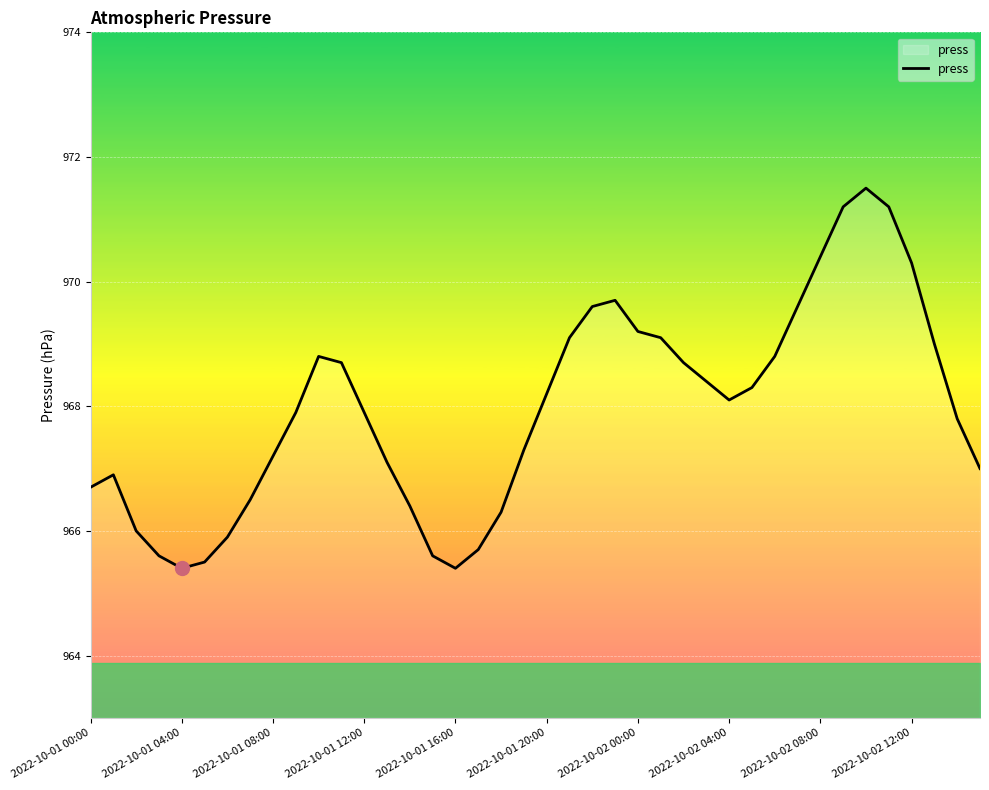

What is the difference between the maximum and minimum values?

6.1